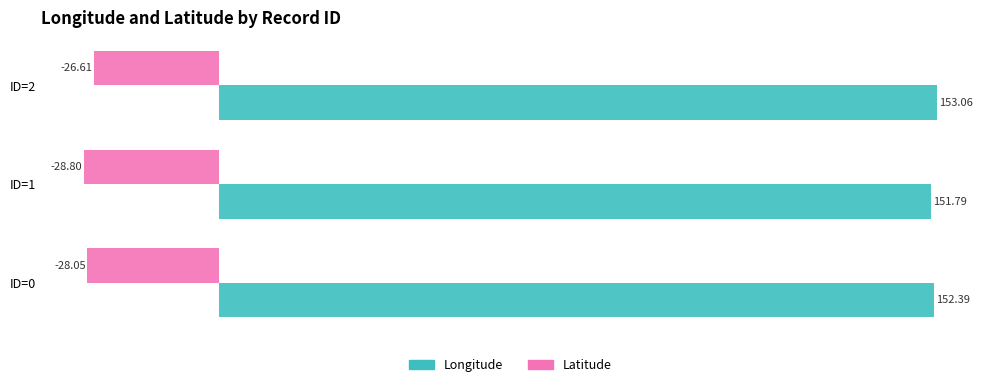

Between ID=1 and ID=2, which series saw the biggest shift?

Latitude